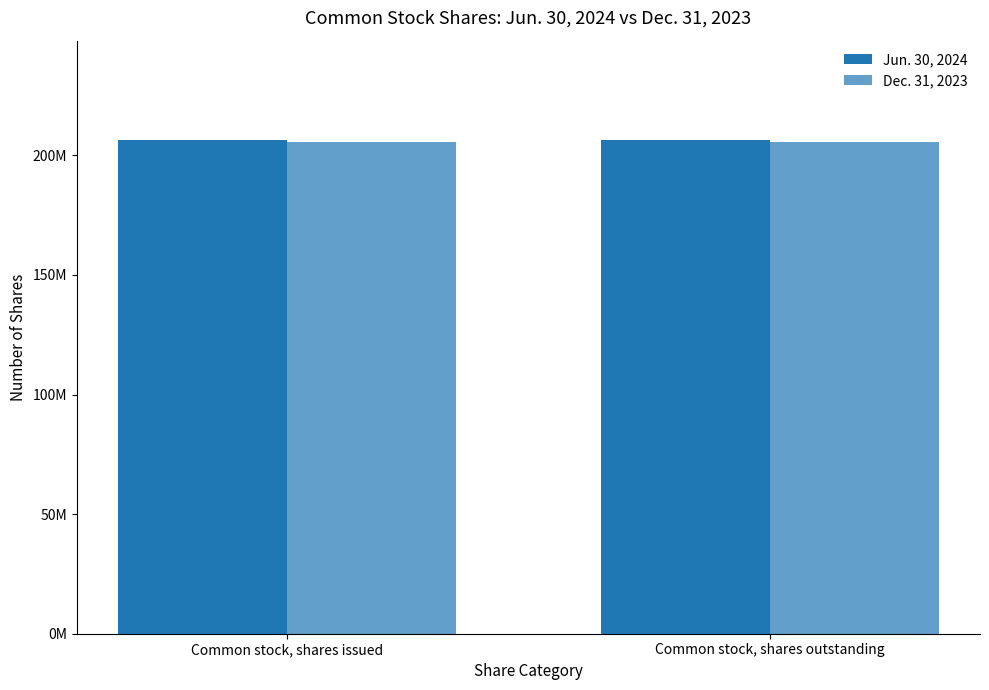

Reading left to right, extract all data points from this chart.

Jun. 30, 2024: 206629000	206629000
Dec. 31, 2023: 205771000	205771000